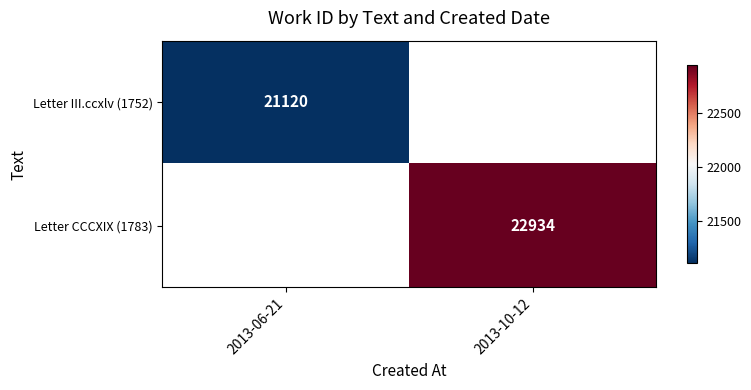

The value of Letter III.ccxlv (1752) at 2013-06-21 is 29374. True or false?

False